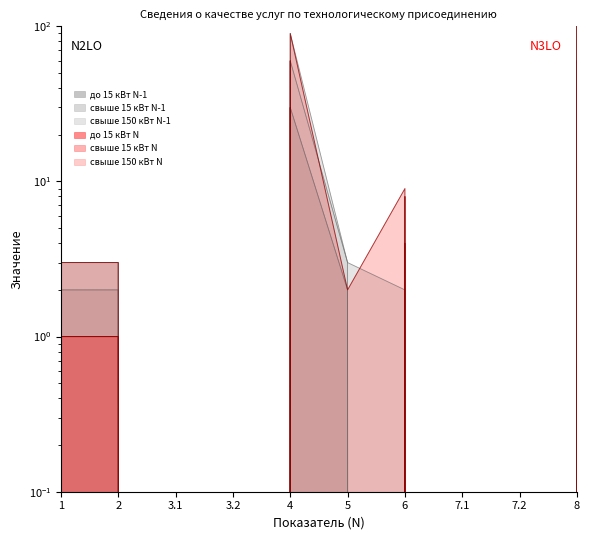

What is the sum of the свыше 15 кВт N-1 values at 1 and 7.1?

3